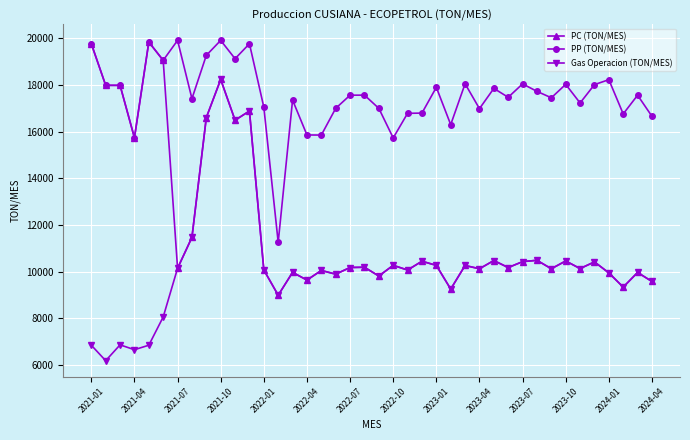

Is this an area chart (filled region under the line)?

No